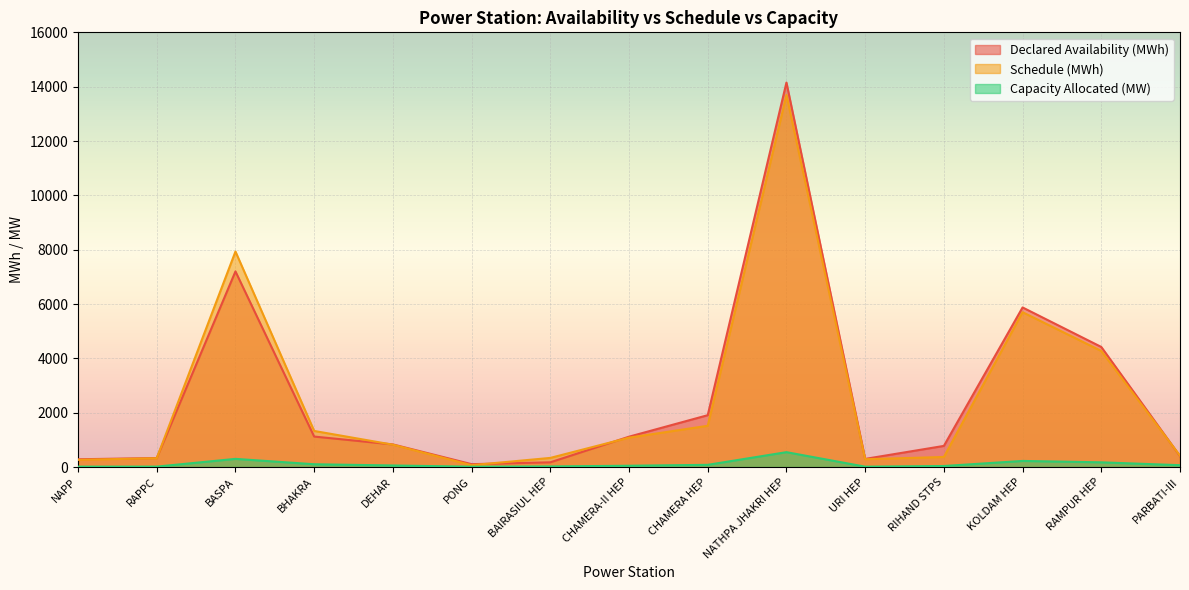

What is the difference between the maximum and minimum values in the Schedule (MWh) series?

13625.9